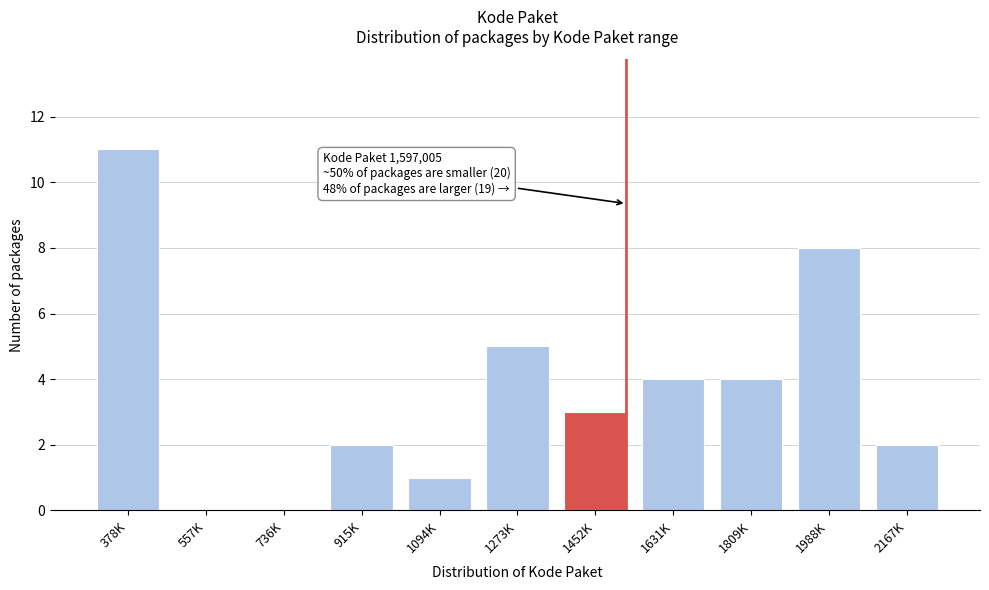

Reading left to right, transcribe all the data shown in this chart.

378K=11	557K=0	736K=0	915K=2	1094K=1	1273K=5	1452K=3	1631K=4	1809K=4	1988K=8	2167K=2